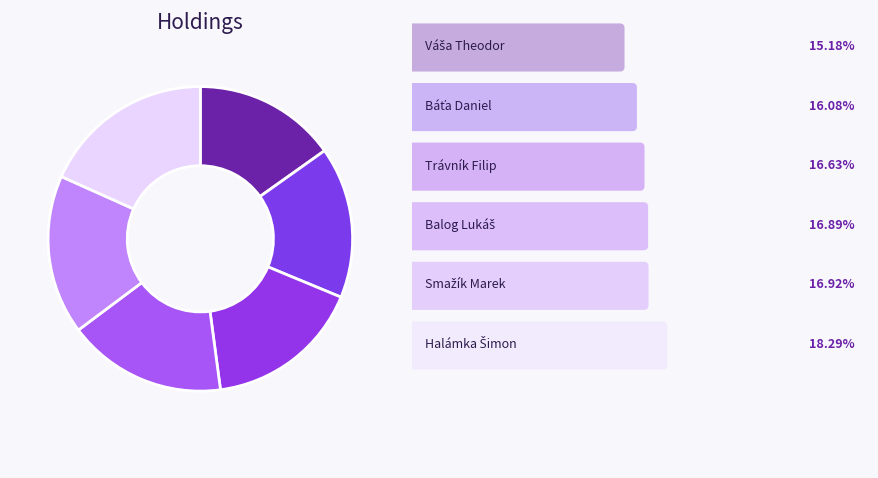

Count the number of slices in the pie.

6